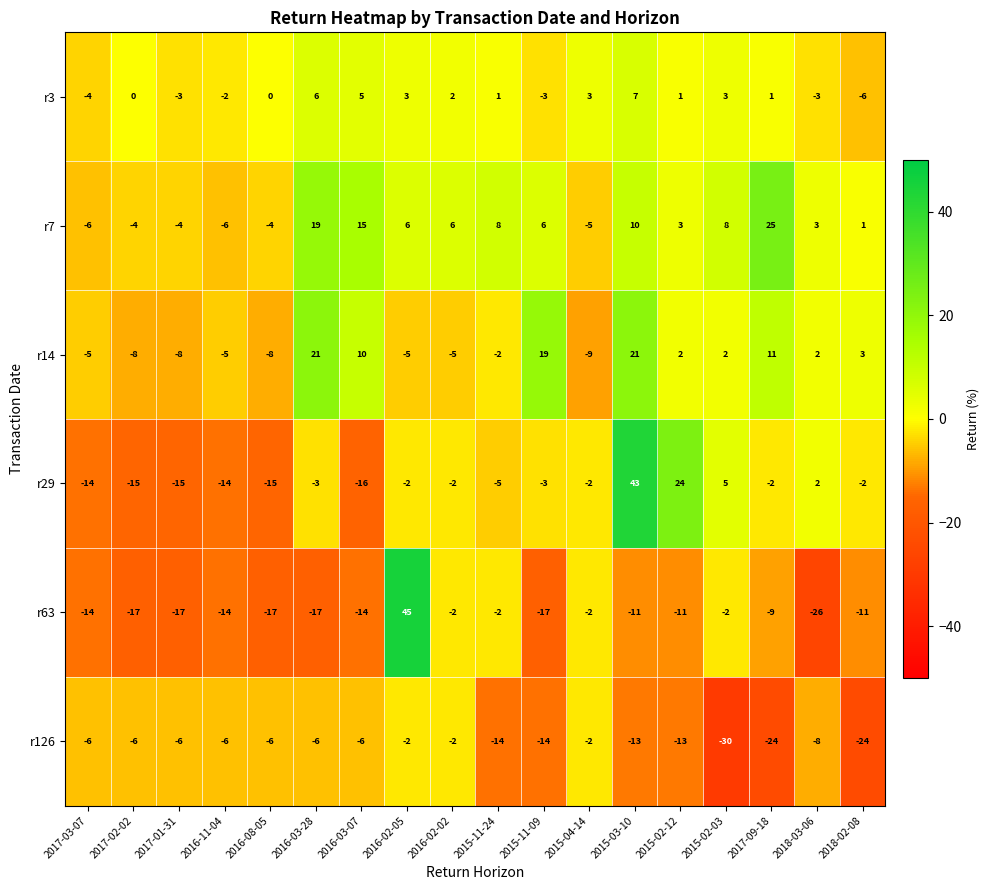

Which category has the lowest value across all series?

2015-02-03